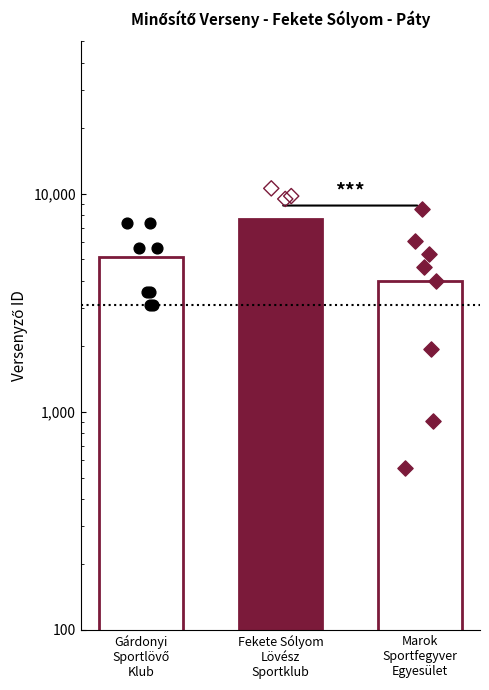

Which series has the largest total across all categories?

Fekete Sólyom Lövész Sportklub